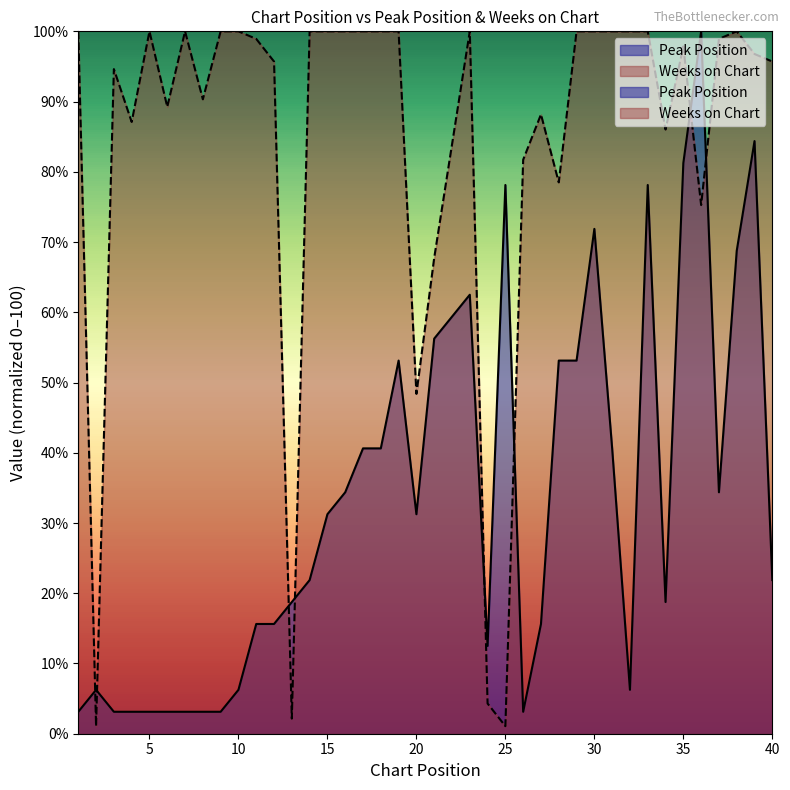

Which category has the highest value across all series?

36